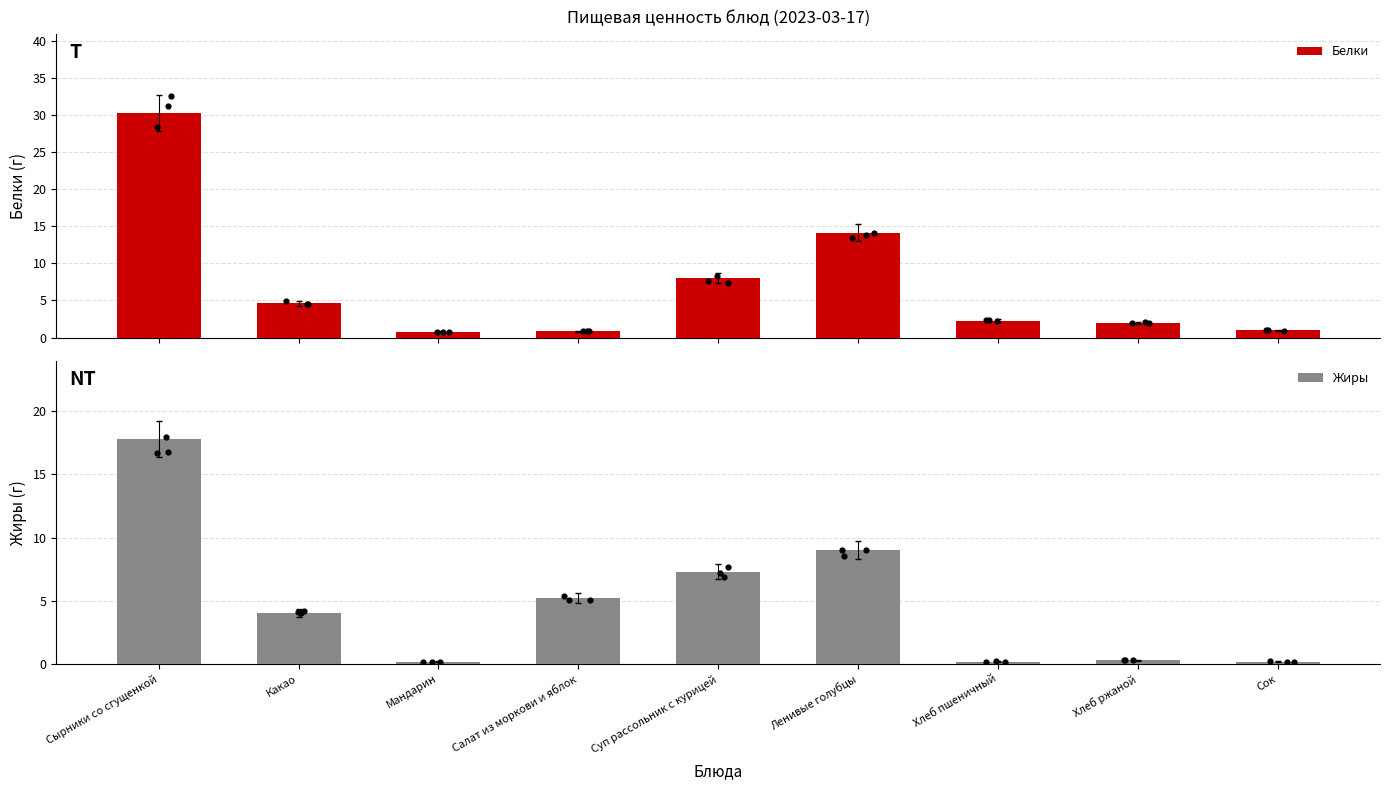

Which series has the largest total across all categories?

Белки